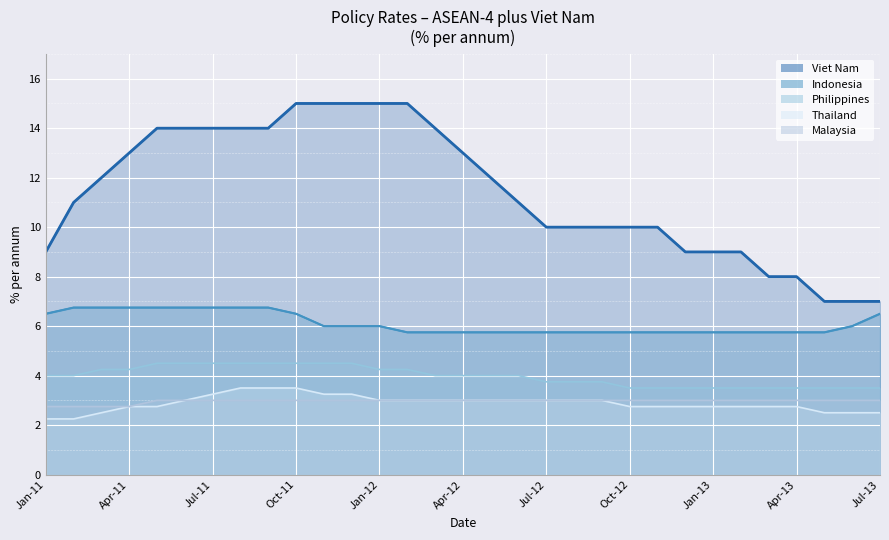

What is the label of the 31st point from the left?

Jul-13